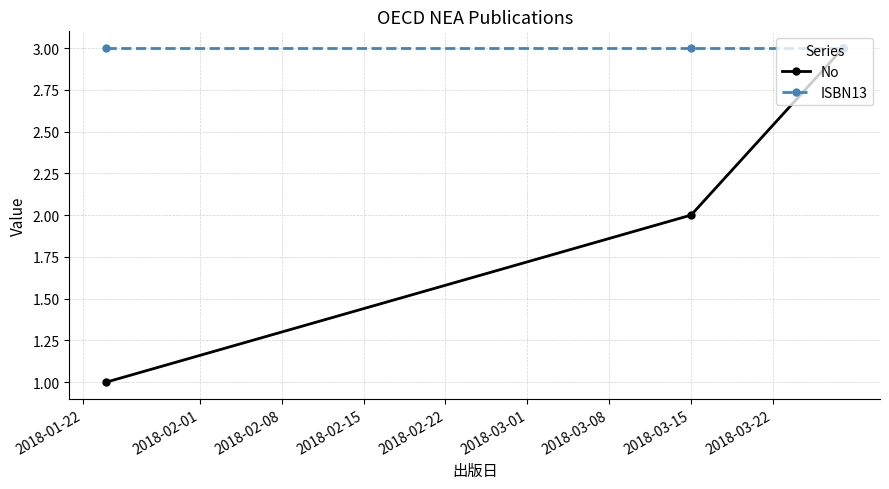

How many lines are shown in the chart?

2